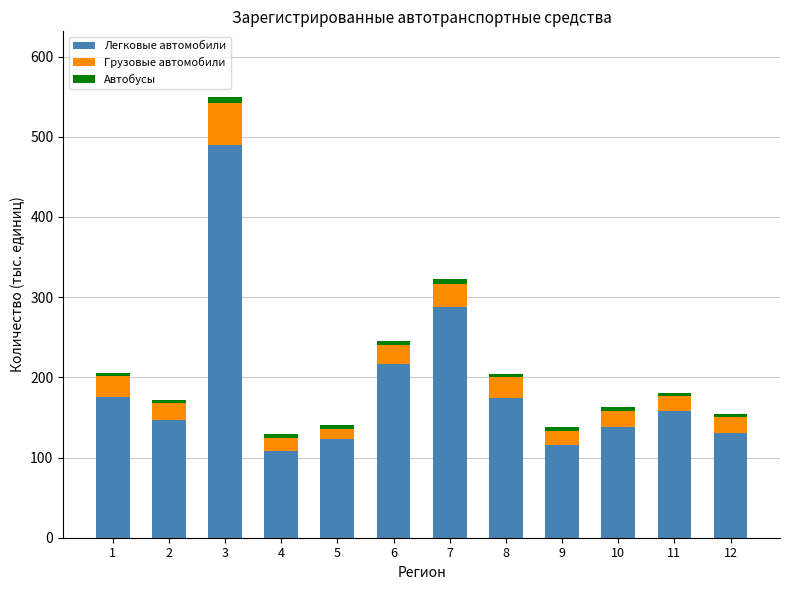

At which category is the sum across all series the highest?

3